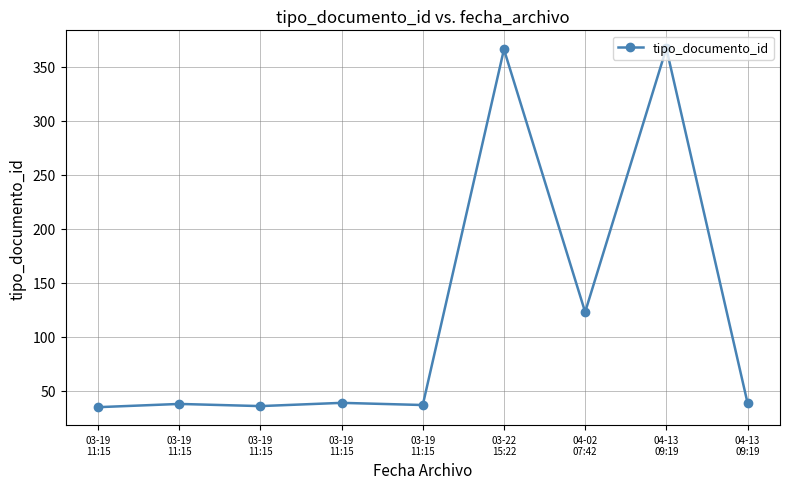

How many lines are shown in the chart?

1